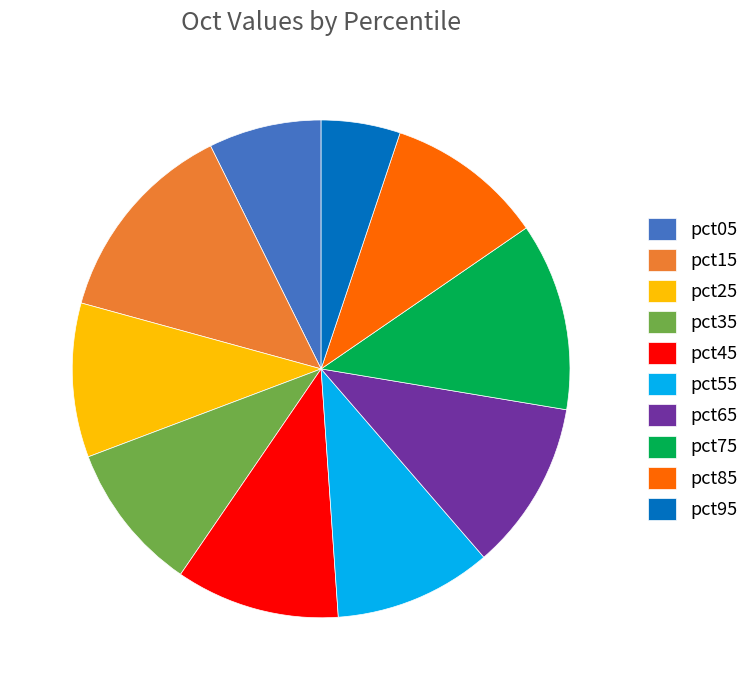

How many slices are in this pie chart?

10